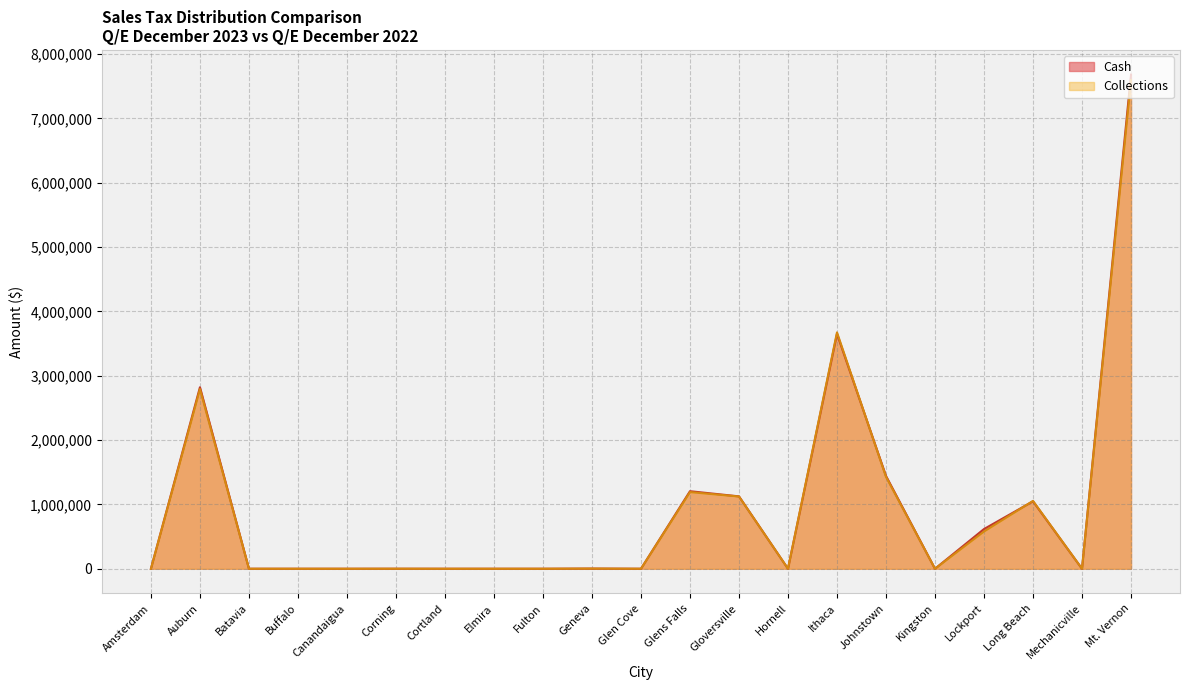

At Auburn, list the series in order from largest to smallest.

Cash, Collections